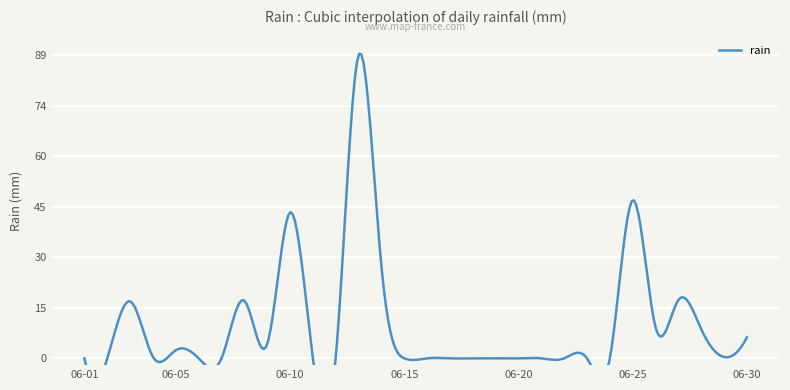

True or false: the data has more than 0 interior local peaks.

True